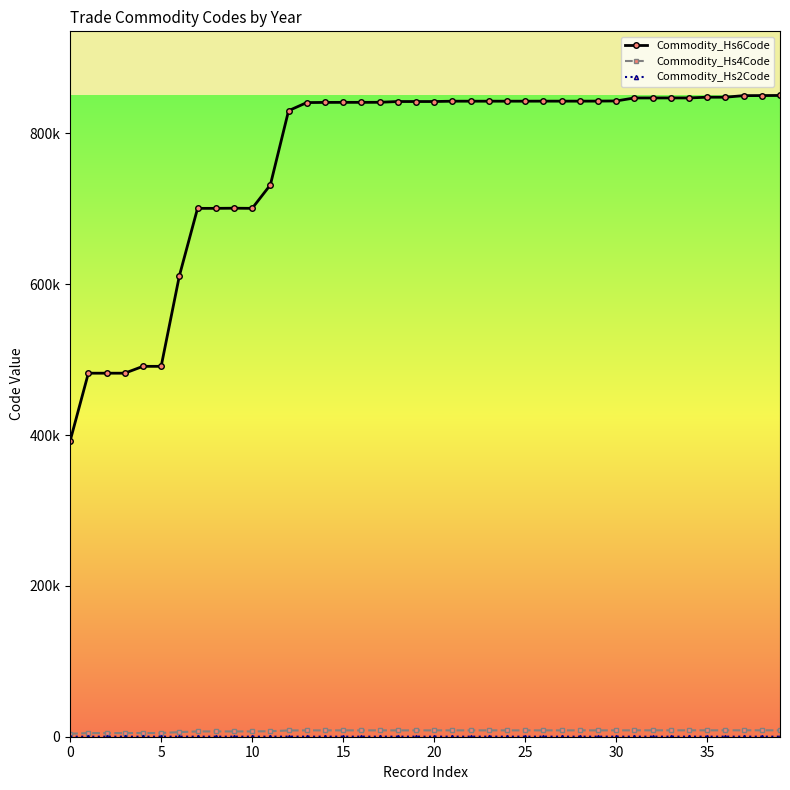

Where does the Commodity_Hs6Code series first go above 842390?

21